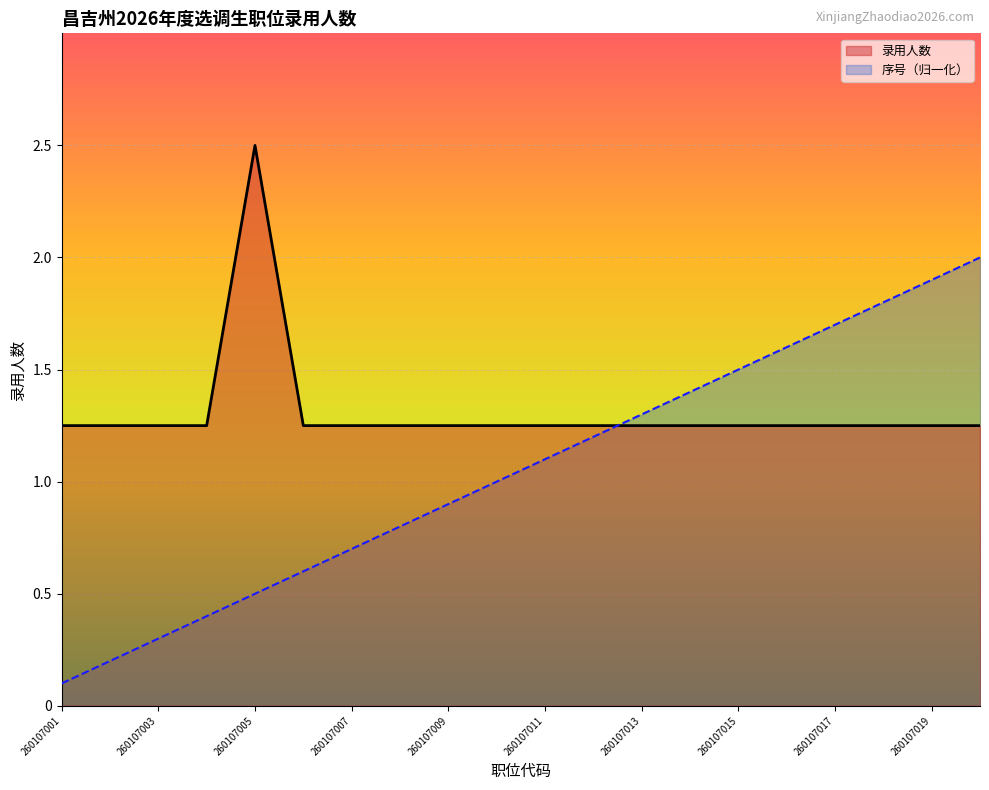

Reading left to right, list all the values displayed in this chart.

录用人数: 1.2	1.2	1.2	1.2	2.5	1.2	1.2	1.2	1.2	1.2	1.2	1.2	1.2	1.2	1.2	1.2	1.2	1.2	1.2	1.2
序号: 0.1	0.2	0.3	0.4	0.5	0.6	0.7	0.8	0.9	1.0	1.1	1.2	1.3	1.4	1.5	1.6	1.7	1.8	1.9	2.0